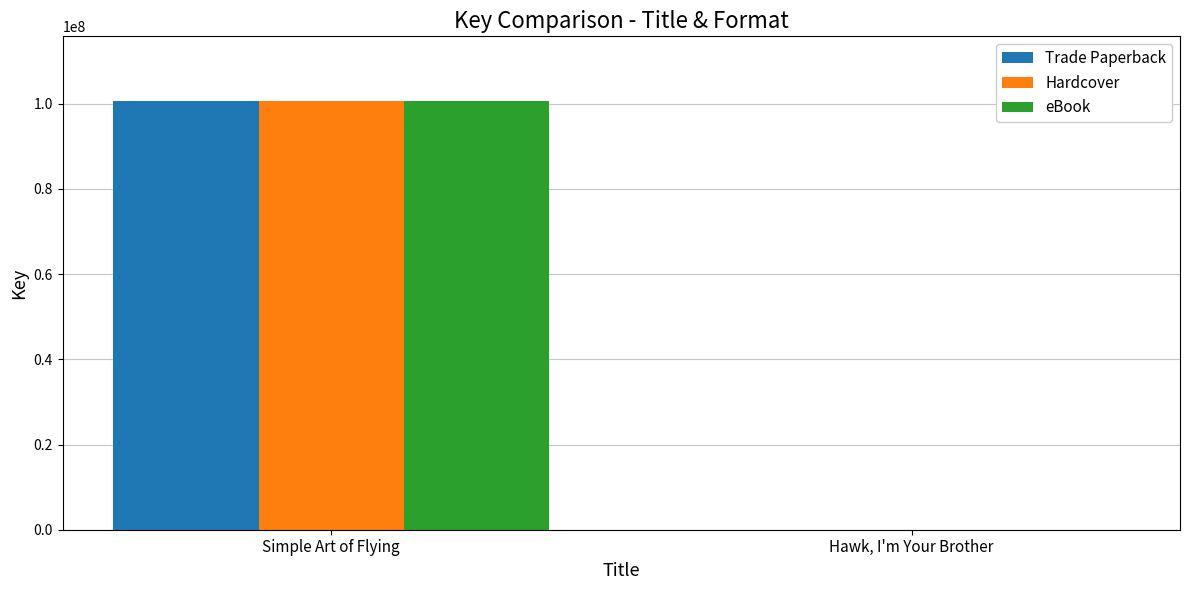

At which label does eBook reach its peak?

Simple Art of Flying